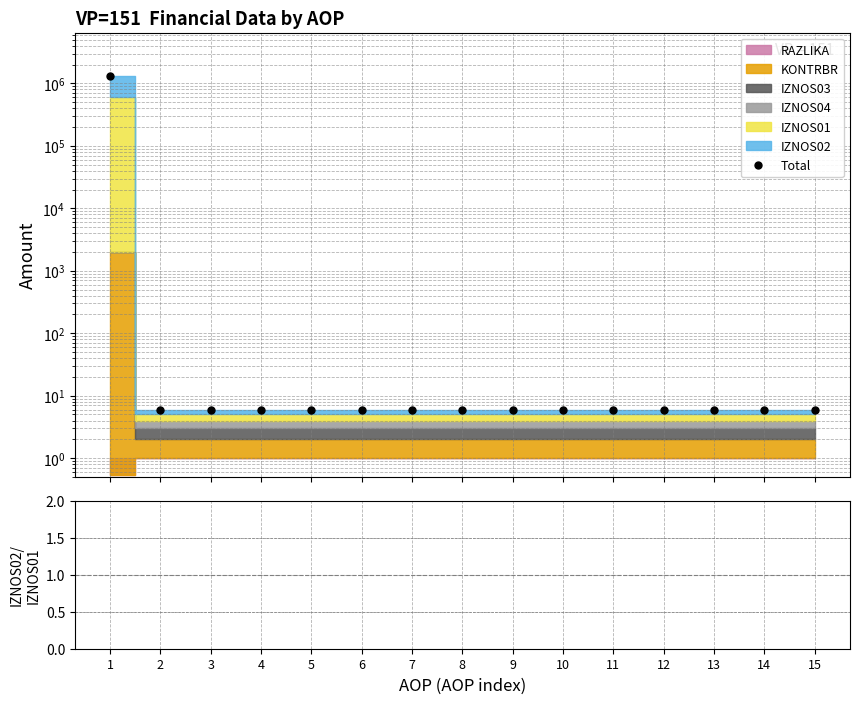

What is the average value of the Total series?

86316.1